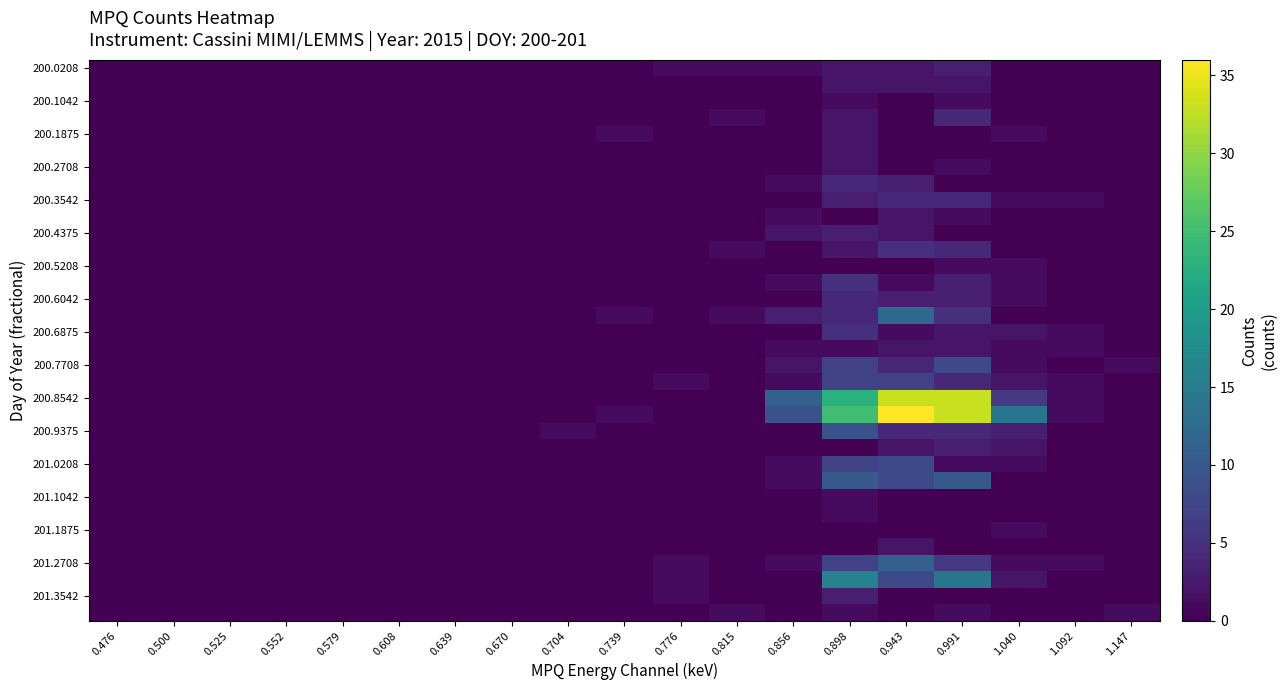

Which has a higher value, 0.552 or 0.856?

0.856